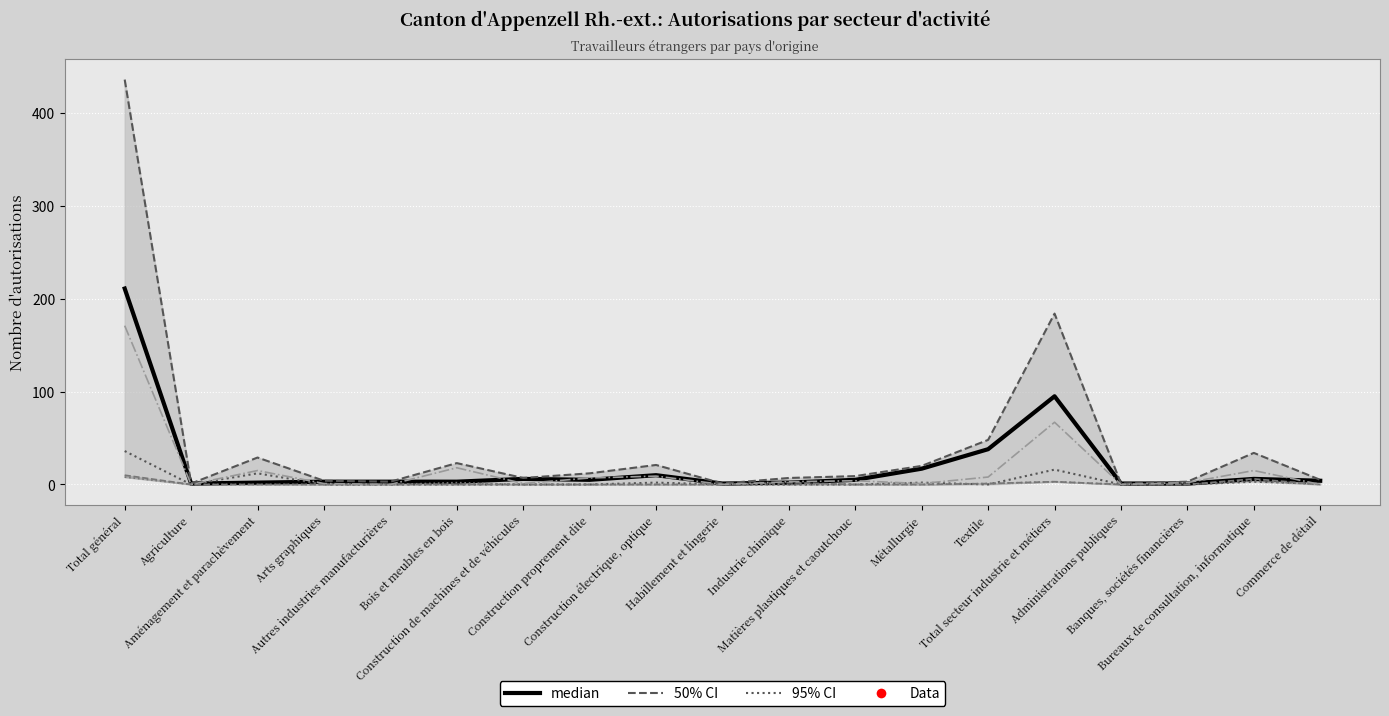

Between Matières plastiques et caoutchouc and Commerce de détail, which series saw the biggest shift?

Total général